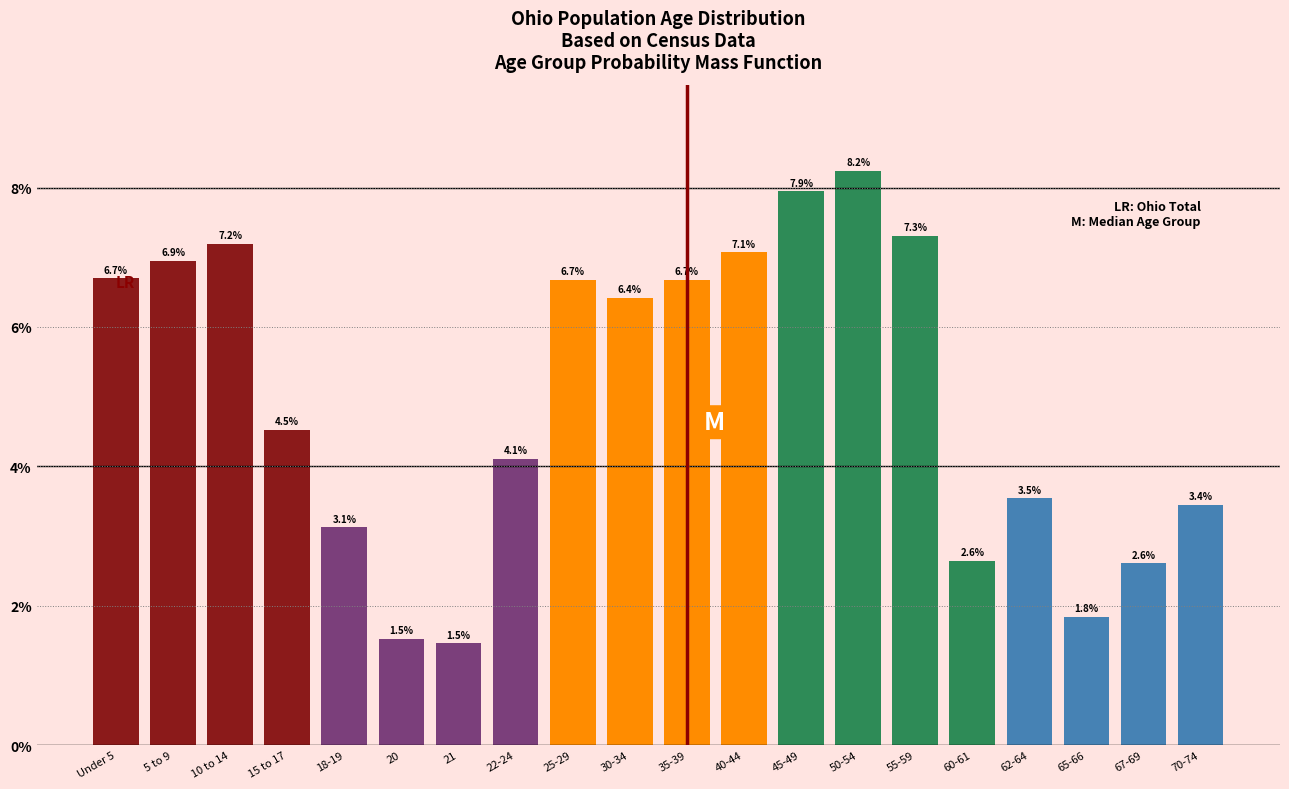

Reading left to right, what are all the values shown in this chart?

6.7	6.9	7.2	4.5	3.1	1.5	1.5	4.1	6.7	6.4	6.7	7.1	7.9	8.2	7.3	2.6	3.5	1.8	2.6	3.4